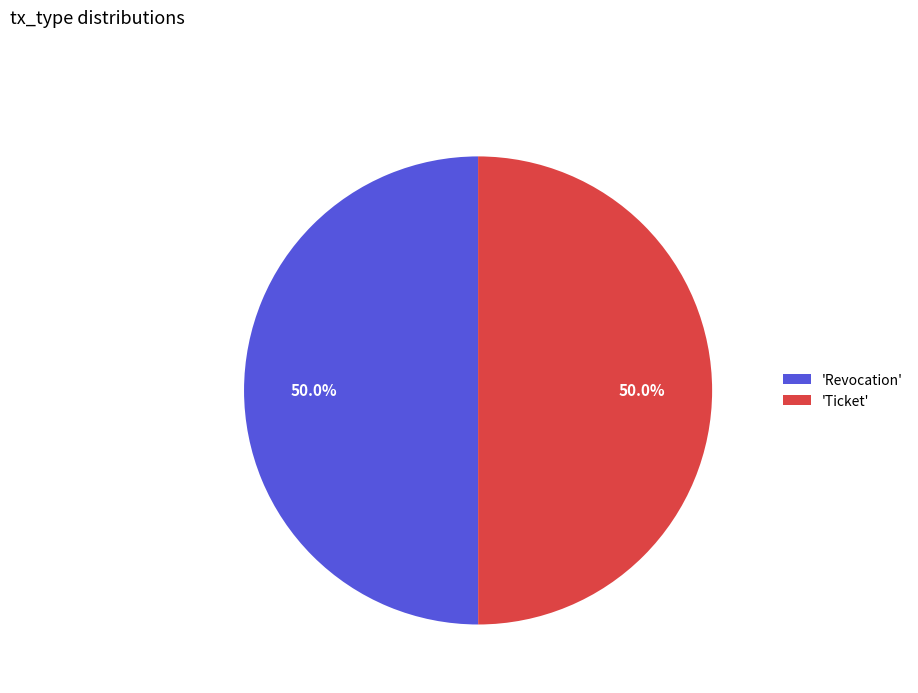

What is the ratio of the value at 'Ticket' to the value at 'Revocation'?

1.0